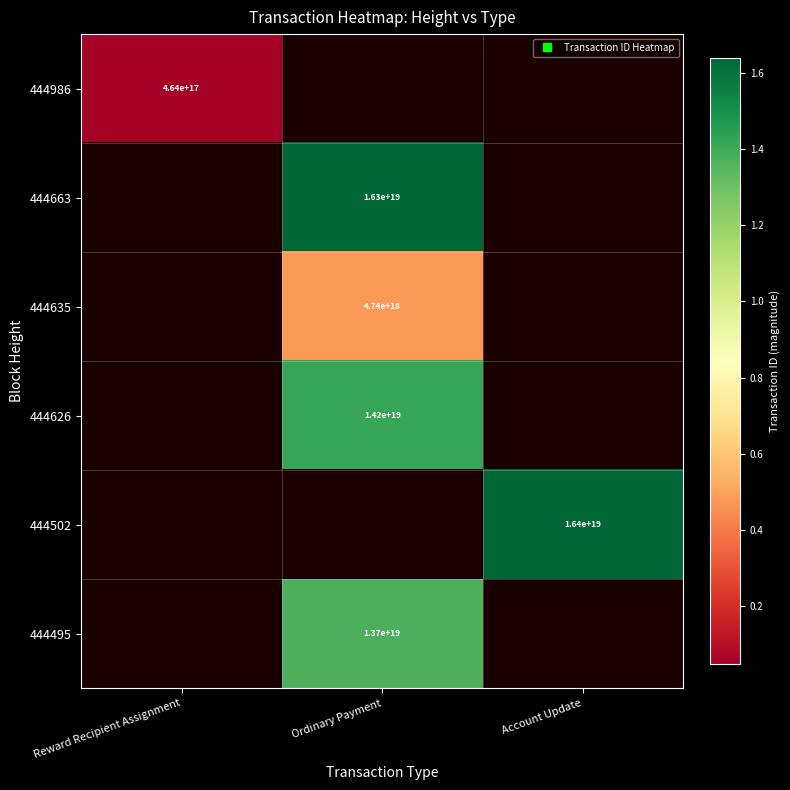

What is the smallest value displayed?

463664581537506432.0